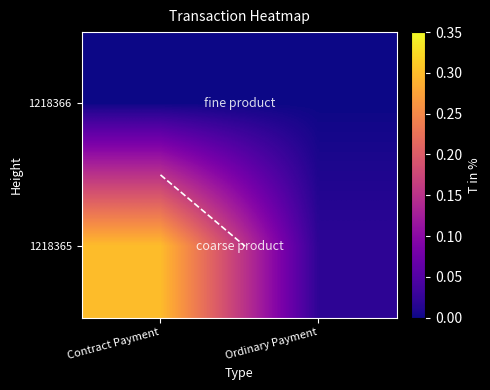

Where is 1218365 nearest to the value 0?

Ordinary Payment